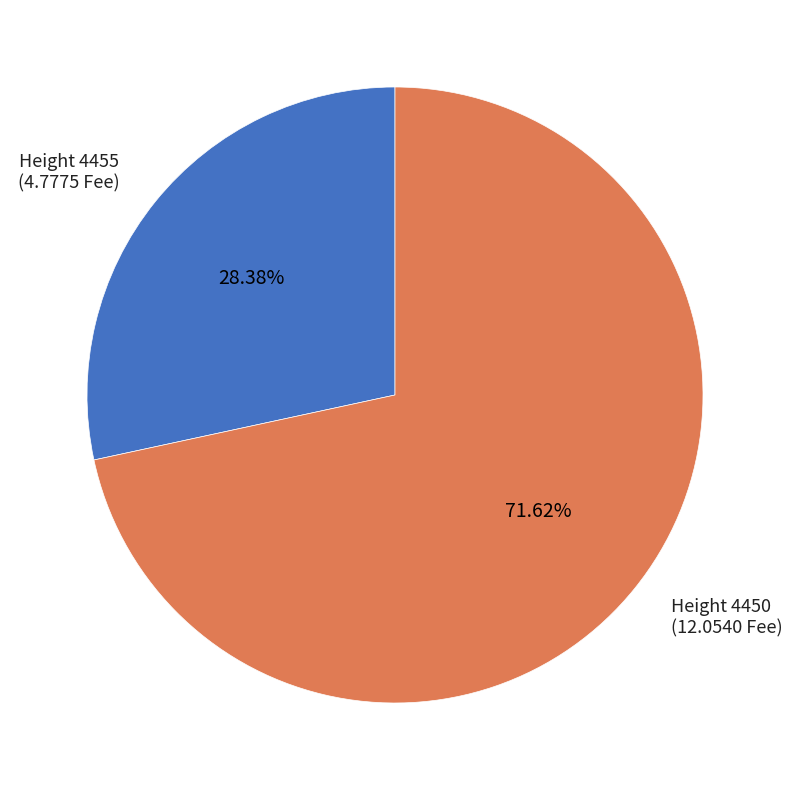

Does any single category account for the majority?

Yes